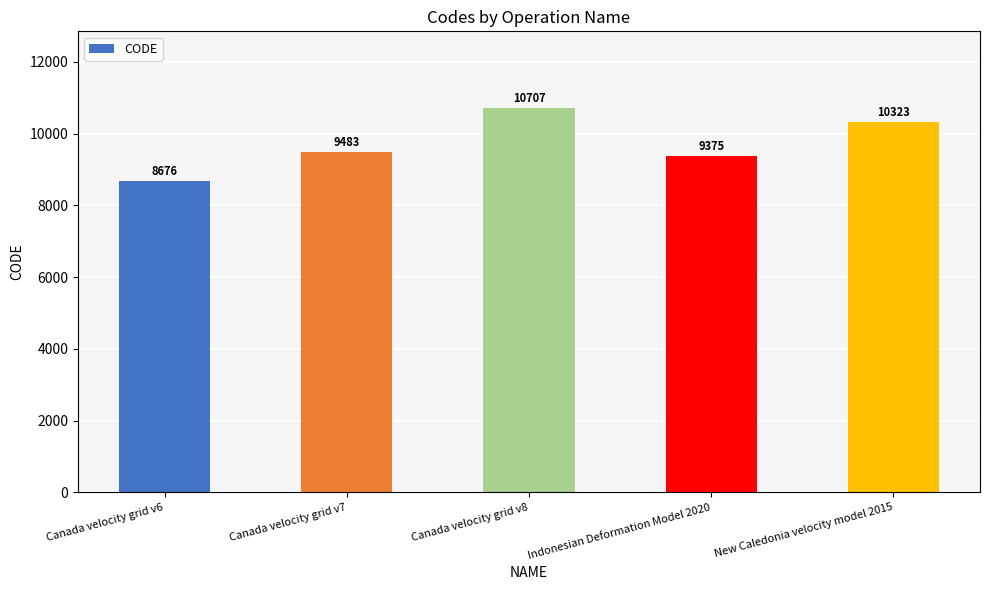

The chart shows a value of 9375 at Indonesian Deformation Model 2020. True or false?

True